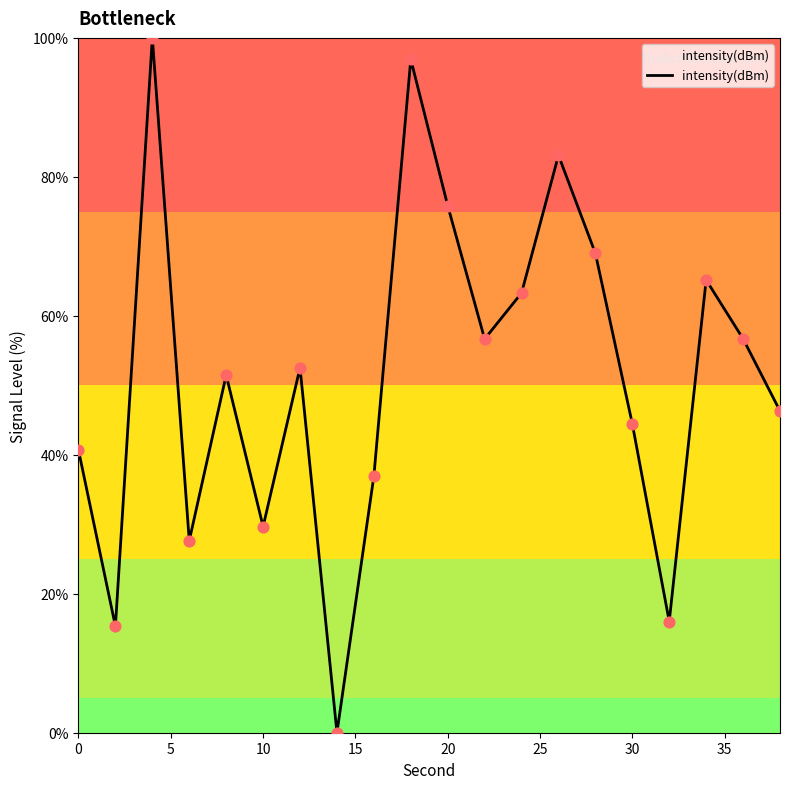

Does the chart have visible grid lines?

No